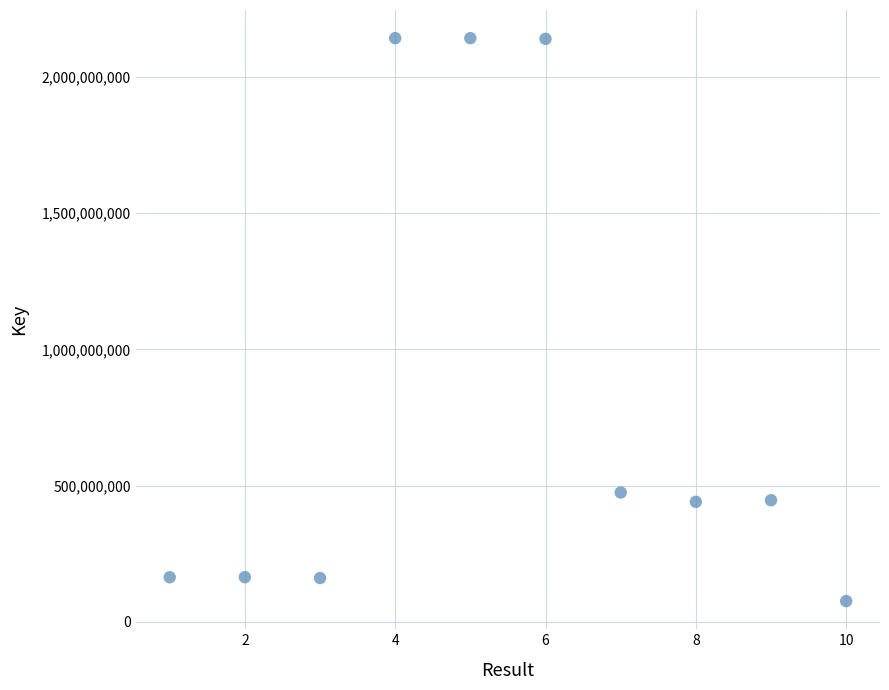

What is the range of X values (max minus min)?

9